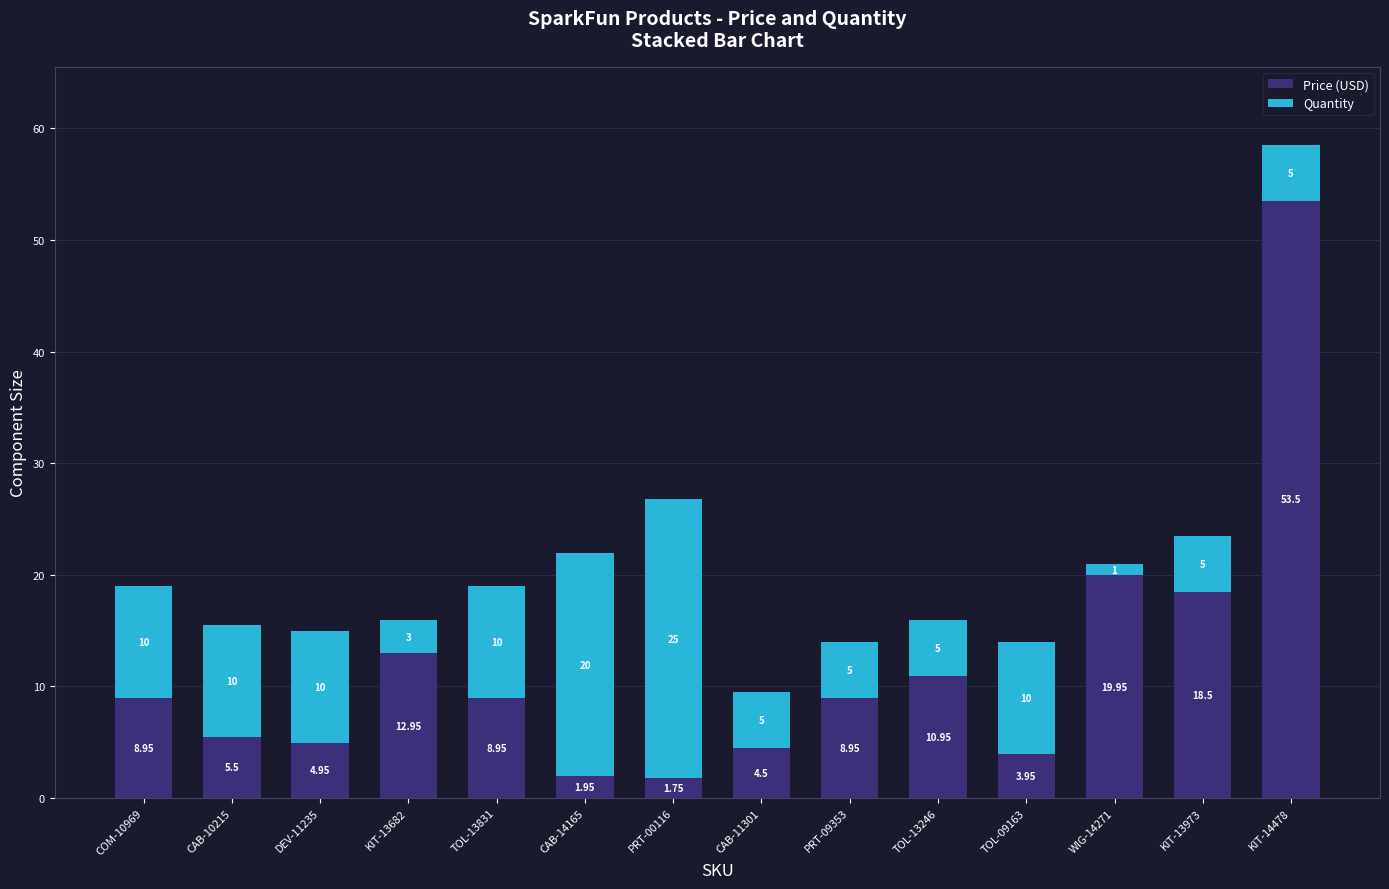

At which category is the sum across all series the highest?

KIT-14478